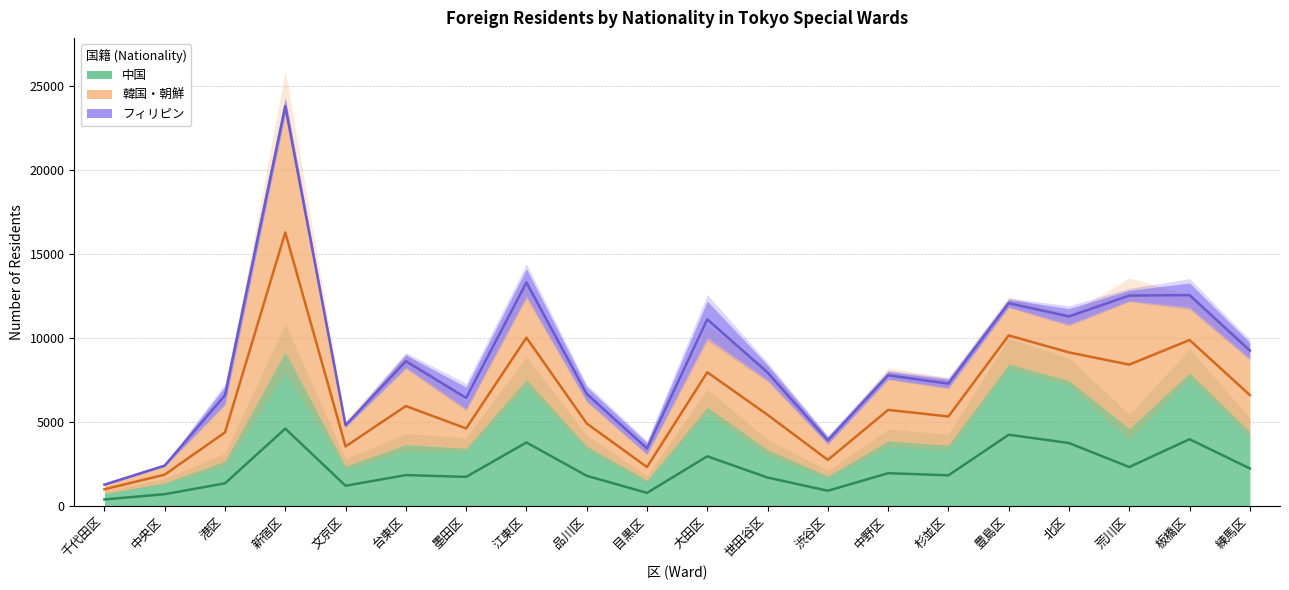

True or false: 中国 and フィリピン intersect in this chart.

False